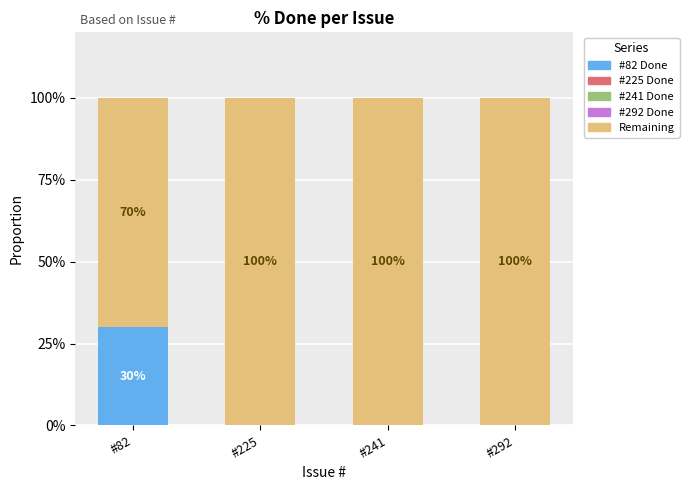

What is the maximum value shown in the chart?

100